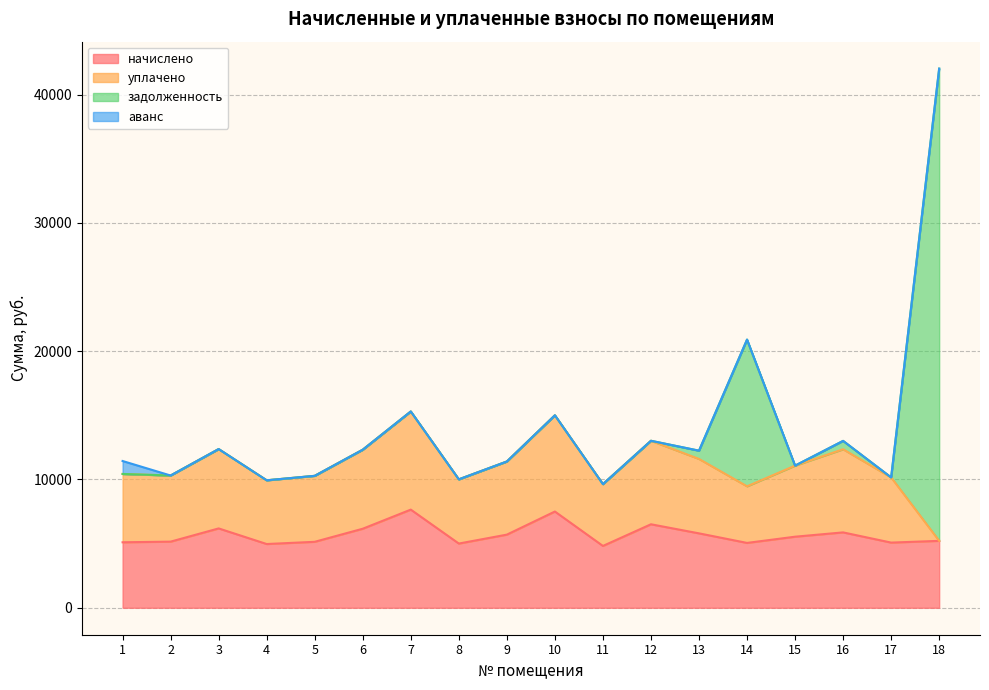

Reading left to right, extract all data points from this chart.

начислено: 5104.6	5154.3	6185.2	4968.0	5141.9	6160.7	7650.7	5005.3	5700.8	7501.7	4819.0	6508.1	5800.1	5054.9	5539.3	5874.8	5079.8	5216.4
уплачено: 5325.2	5154.3	6185.2	4968.0	5141.9	6160.7	7650.7	5005.3	5700.8	7501.7	4819.0	6508.1	5800.1	4411.9	5539.3	6480.2	5079.8	0.0
задолженность: 0.0	0.0	0.0	0.0	0.0	0.0	0.0	0.0	0.0	0.0	0.0	0.0	644.5	11436.6	0.0	652.8	0.0	36808.8
аванс: 1009.7	0.0	0.0	0.0	0.0	0.0	0.0	0.0	0.0	0.0	0.0	0.0	0.0	0.0	0.0	0.0	0.0	0.0